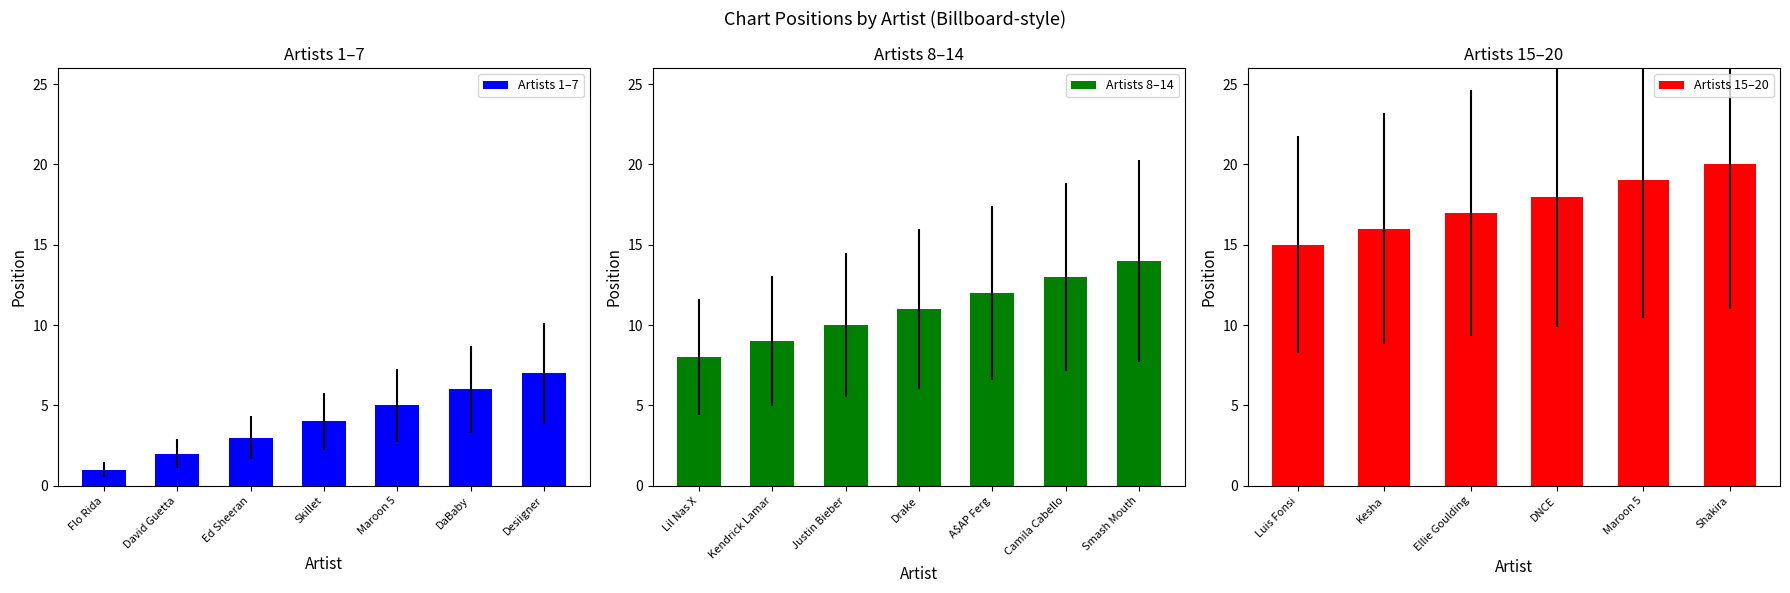

What is the difference between the maximum and second lowest values?

18